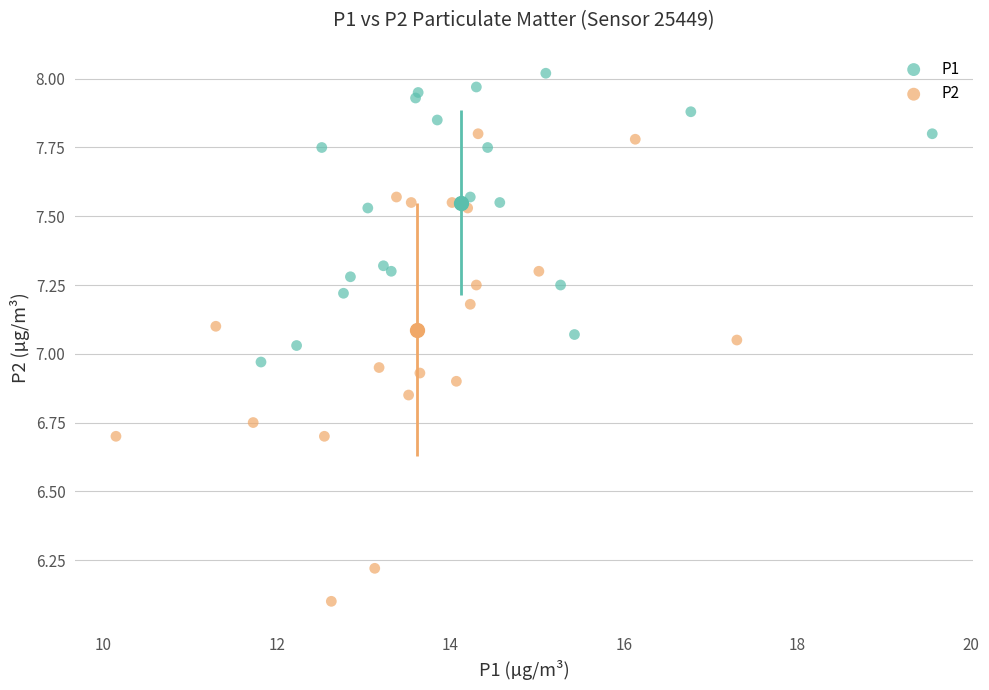

Which series reaches the maximum Y coordinate?

P1